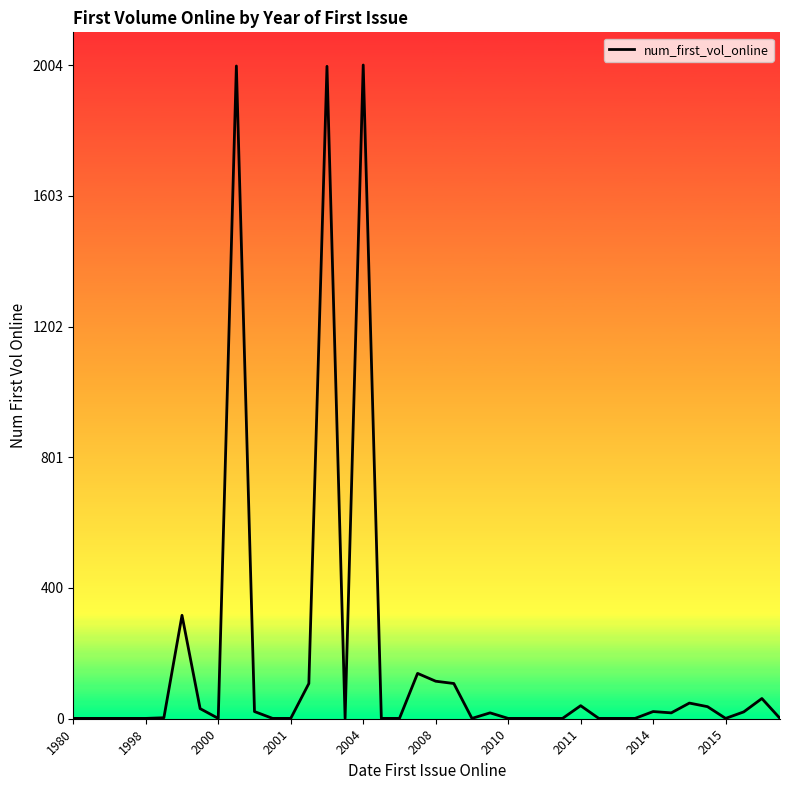

How many points are lower than both their immediate neighbors (excluding endpoints)?

5